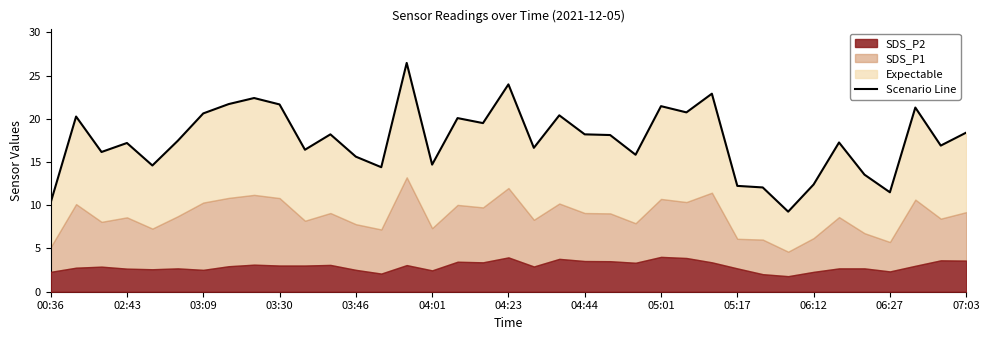

What is the change in value from 22 to 34?

+3.2